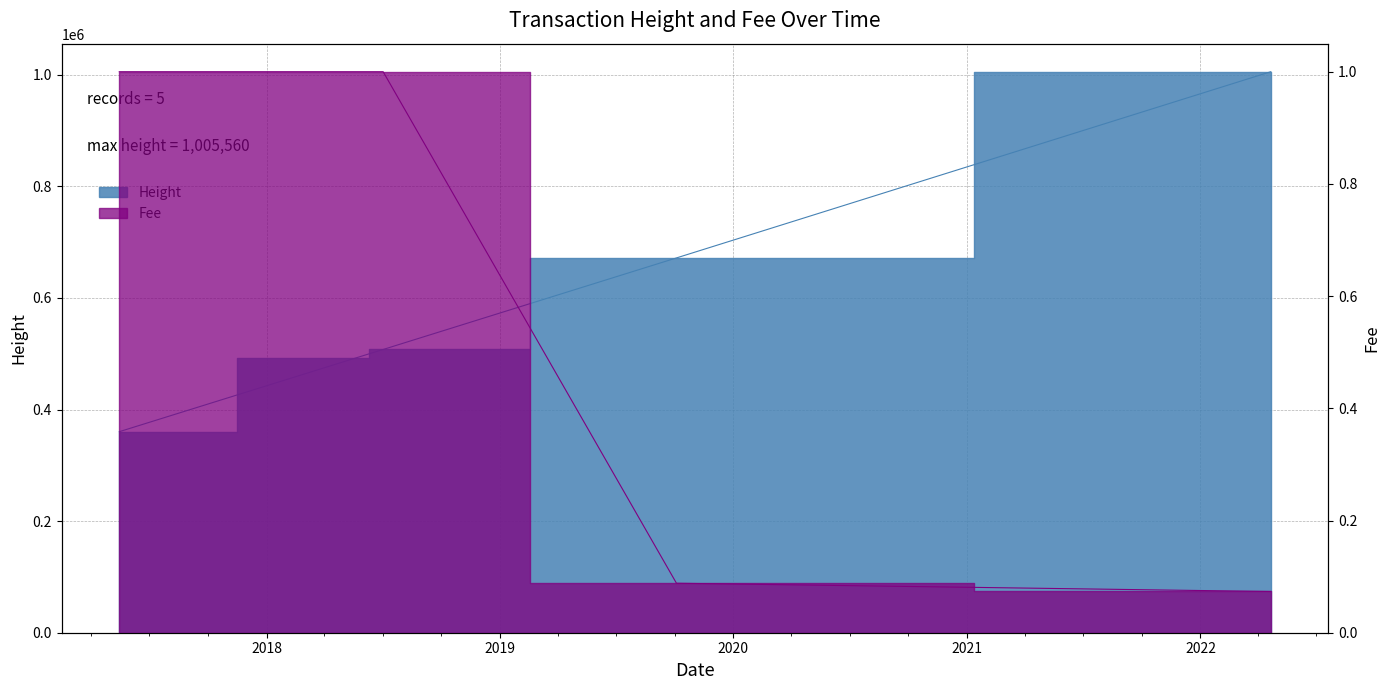

Which category has the highest value in the Height series?

2022-04-21